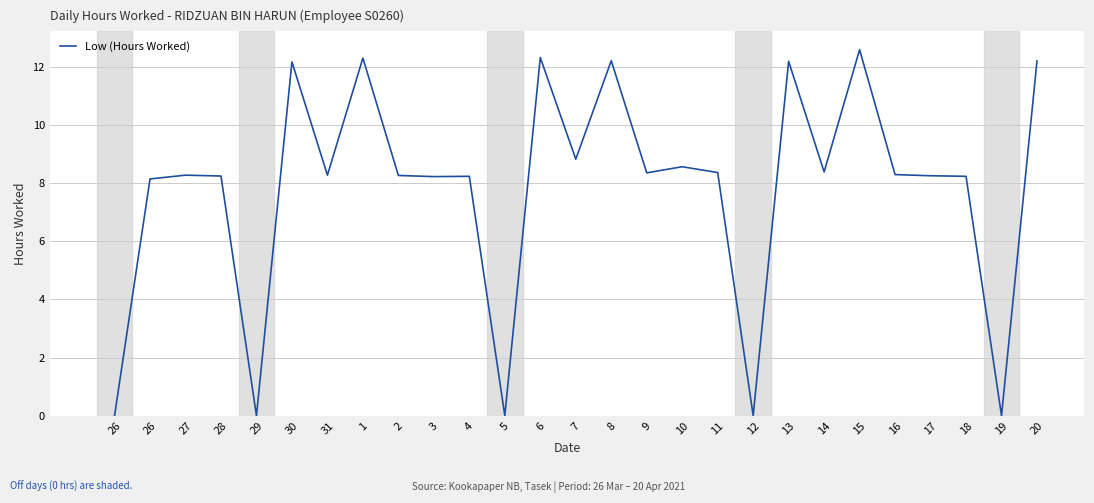

Reading left to right, what are all the values shown in this chart?

0.0	8.2	8.3	8.2	0.0	12.2	8.3	12.3	8.3	8.2	8.2	0.0	12.3	8.8	12.2	8.4	8.6	8.4	0.0	12.2	8.4	12.6	8.3	8.3	8.2	0.0	12.2